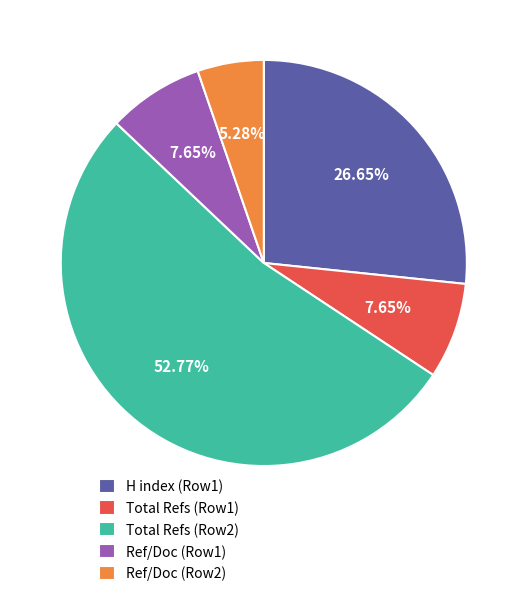

Which slice represents more than half of the pie?

Total Refs (Row2)